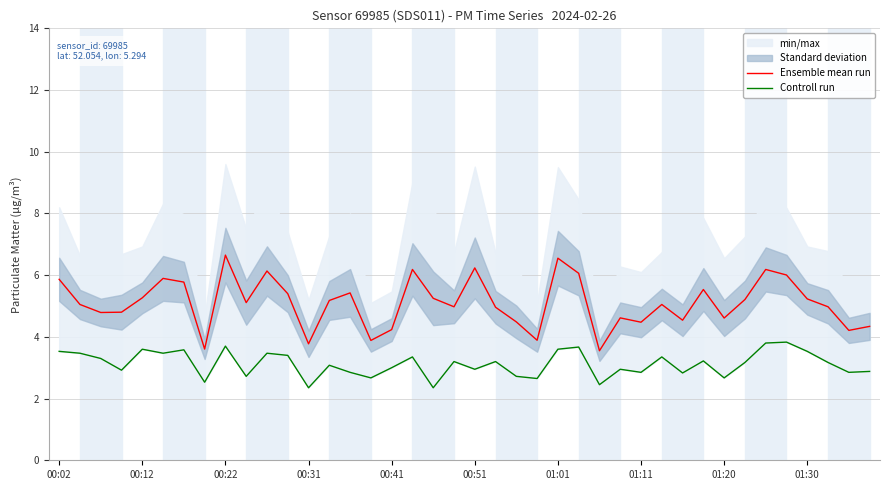

What is the average value of the Controll run series?

3.1